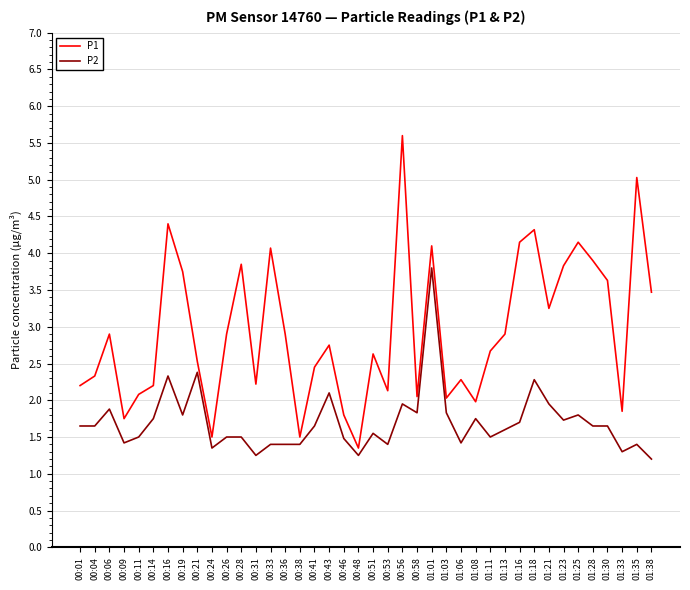

What position from the right is 00:19?

33